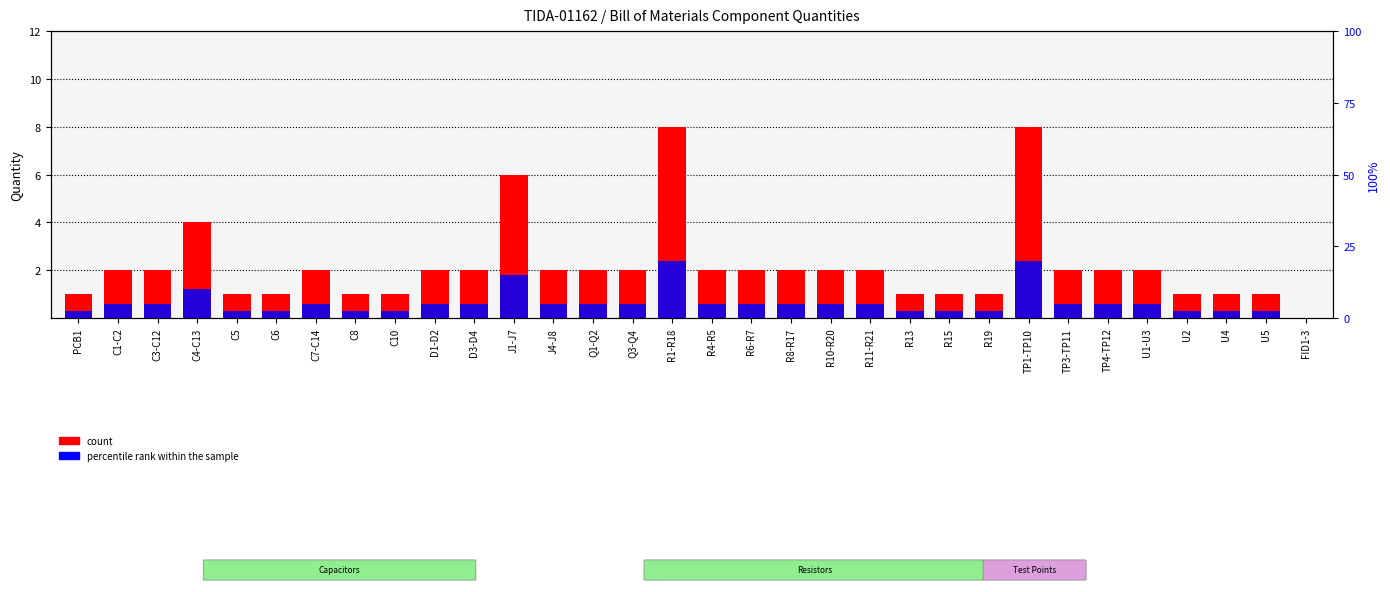

Reading left to right, list all the values displayed in this chart.

count: 1.0	2.0	2.0	4.0	1.0	1.0	2.0	1.0	1.0	2.0	2.0	6.0	2.0	2.0	2.0	8.0	2.0	2.0	2.0	2.0	2.0	1.0	1.0	1.0	8.0	2.0	2.0	2.0	1.0	1.0	1.0	0.0
percentile rank within the sample: 0.3	0.6	0.6	1.2	0.3	0.3	0.6	0.3	0.3	0.6	0.6	1.8	0.6	0.6	0.6	2.4	0.6	0.6	0.6	0.6	0.6	0.3	0.3	0.3	2.4	0.6	0.6	0.6	0.3	0.3	0.3	0.0